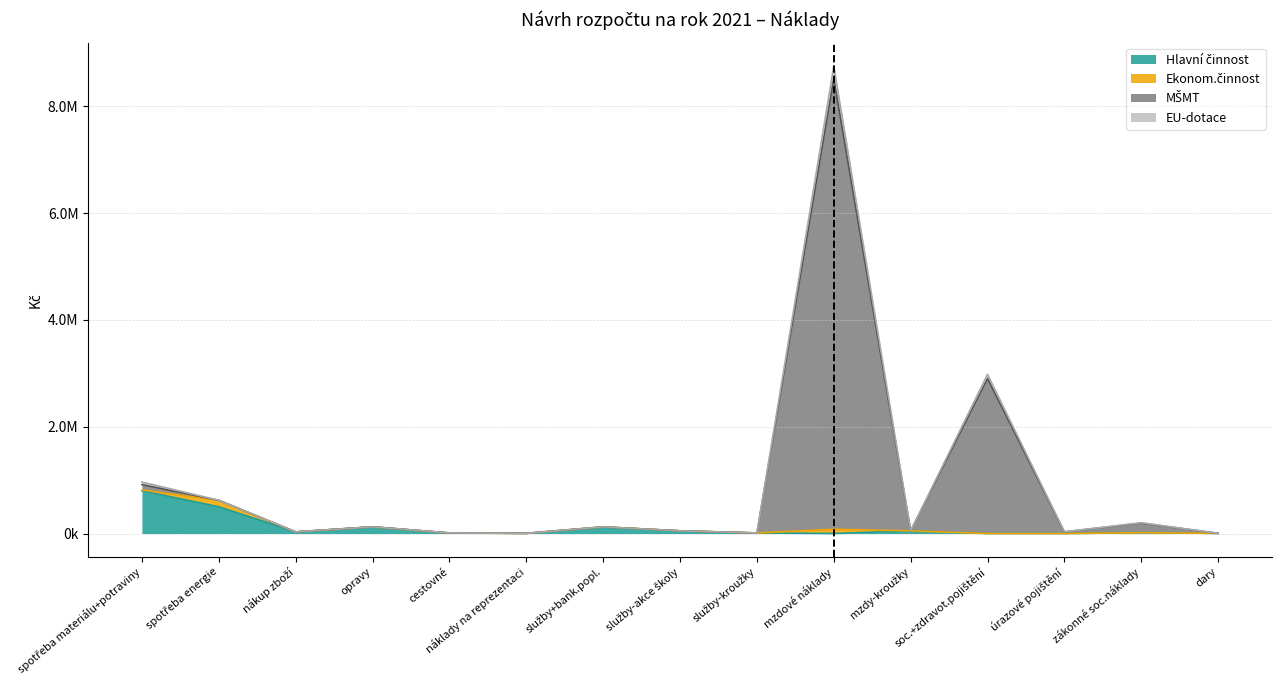

Where is MŠMT nearest to the value 4260000?

soc.+zdravot.pojištění